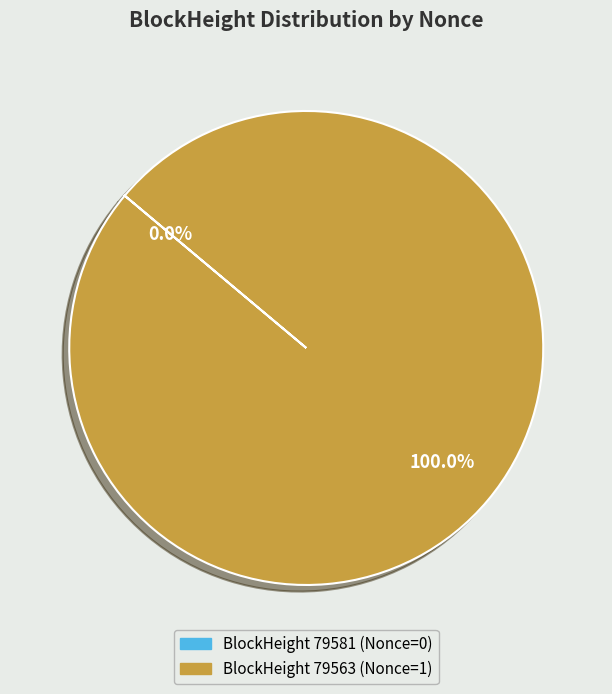

How many slices are in this pie chart?

2